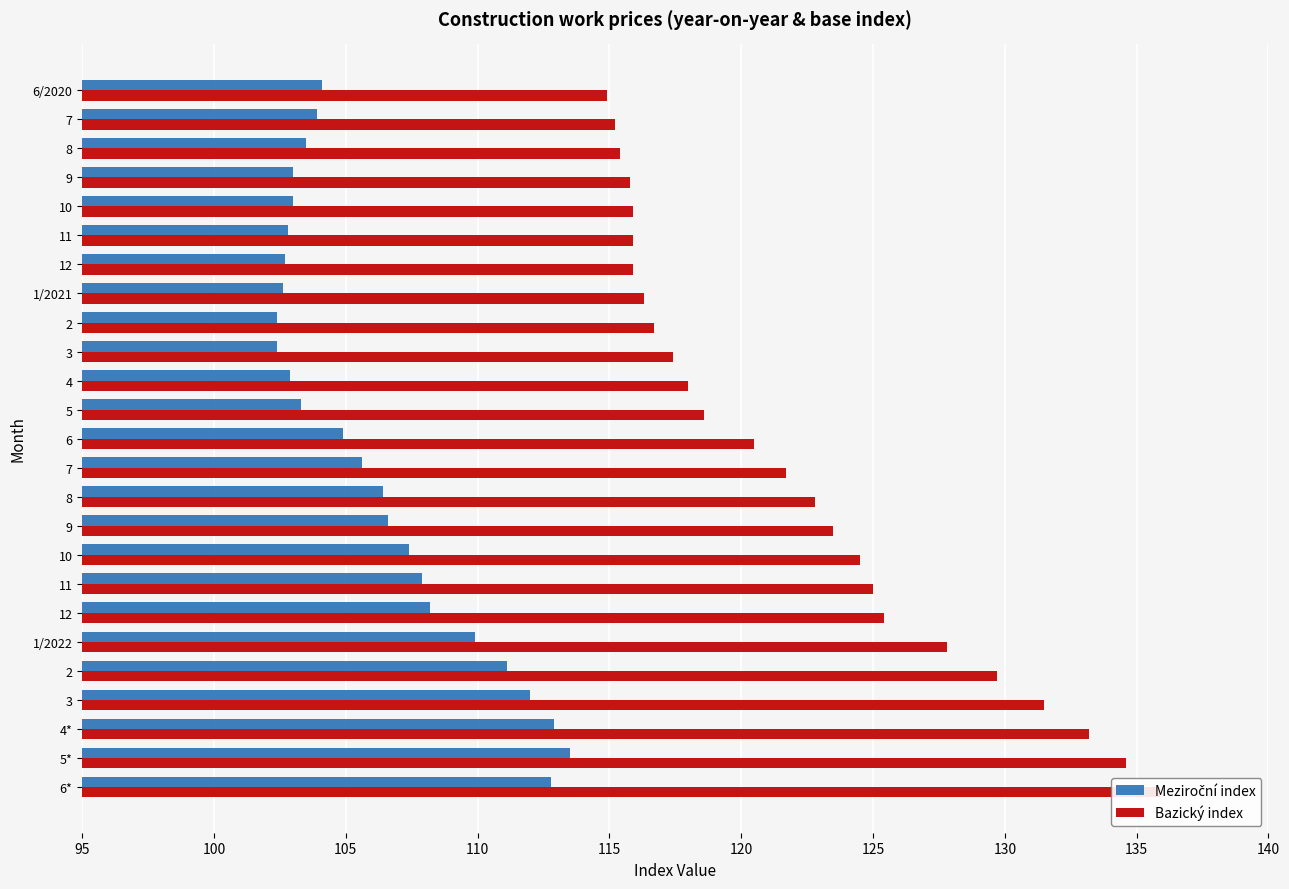

What value does the Bazický index series have at 1/2022?

127.8